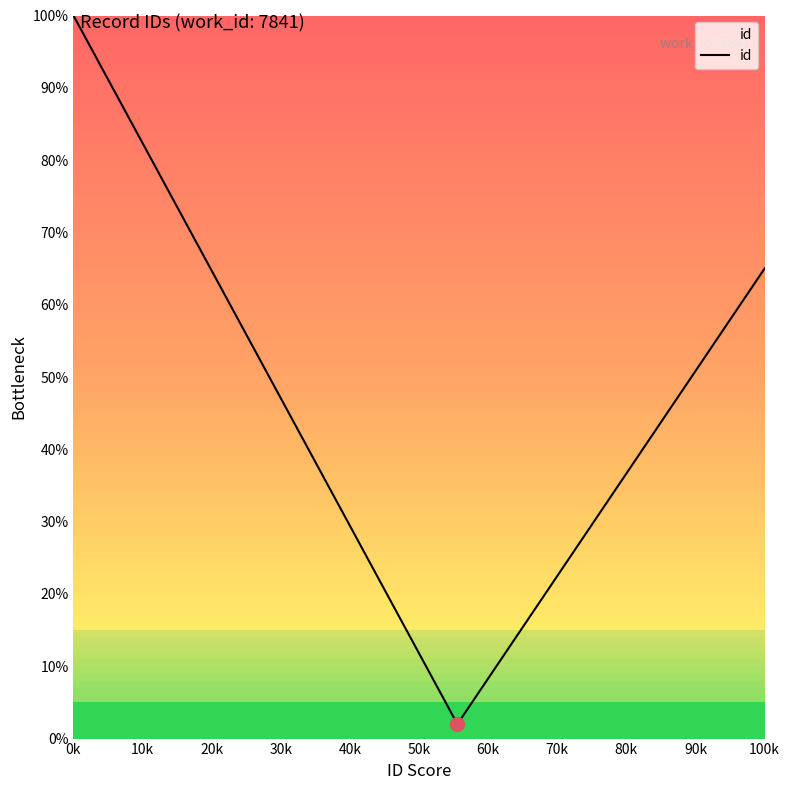

What is the maximum value shown in the chart?

100.0